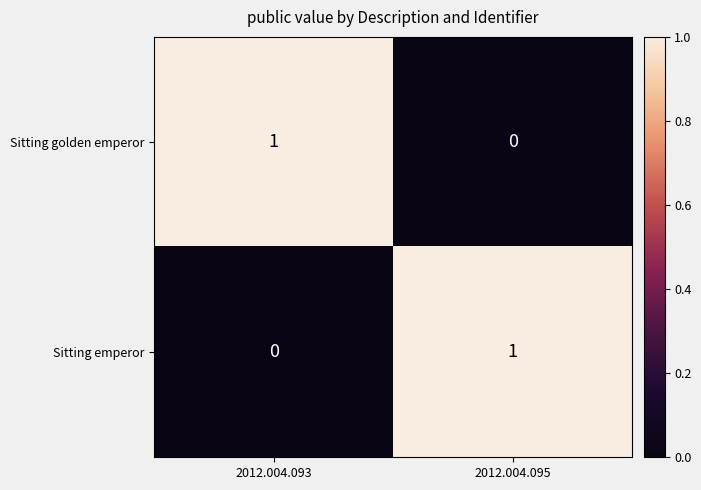

At which label does Sitting emperor reach its minimum?

2012.004.093